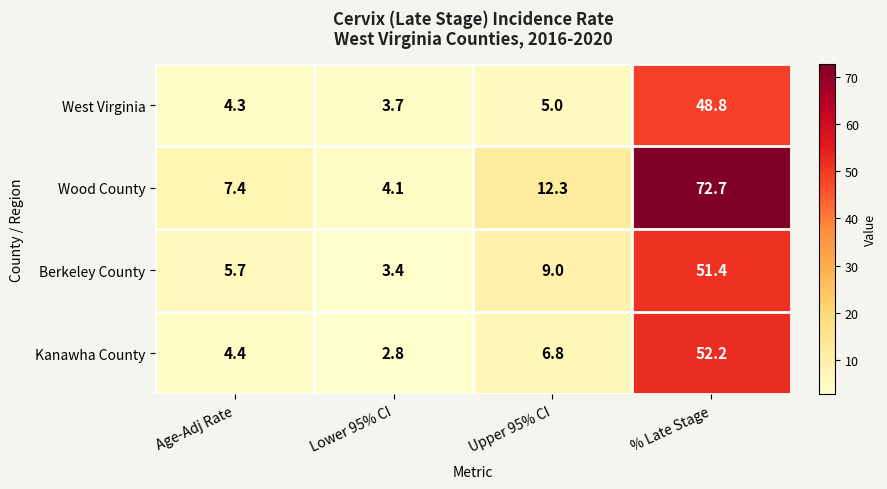

Reading left to right, transcribe all the data shown in this chart.

West Virginia: 4.3	3.7	5.0	48.8
Wood County: 7.4	4.1	12.3	72.7
Berkeley County: 5.7	3.4	9.0	51.4
Kanawha County: 4.4	2.8	6.8	52.2